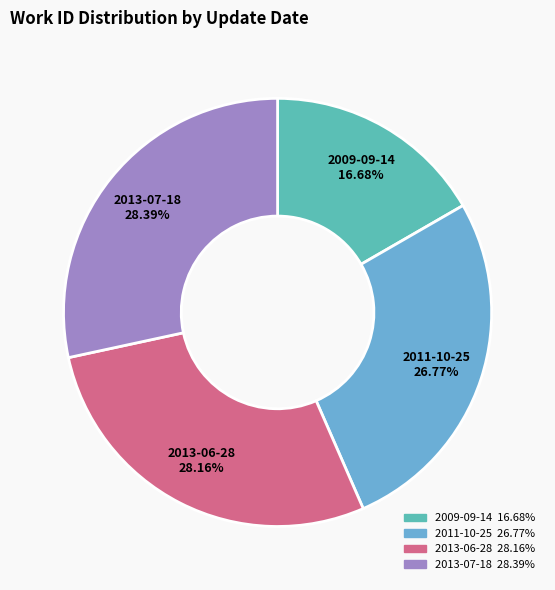

Does 2011-10-25 represent more than half of the total?

No